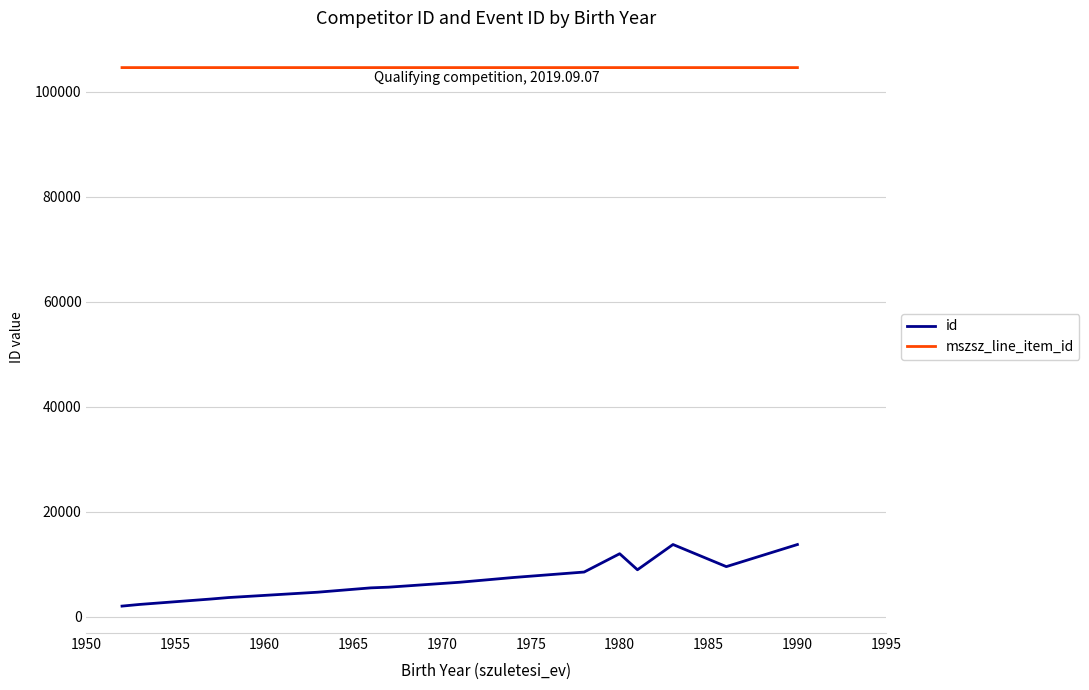

True or false: id and mszsz_line_item_id cross at least once.

False